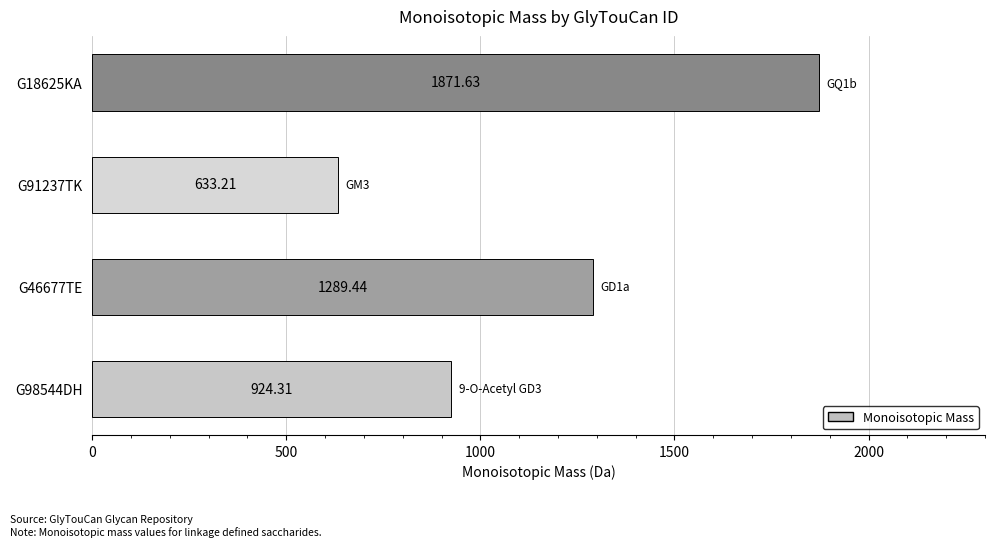

How many categories are shown in the chart?

4